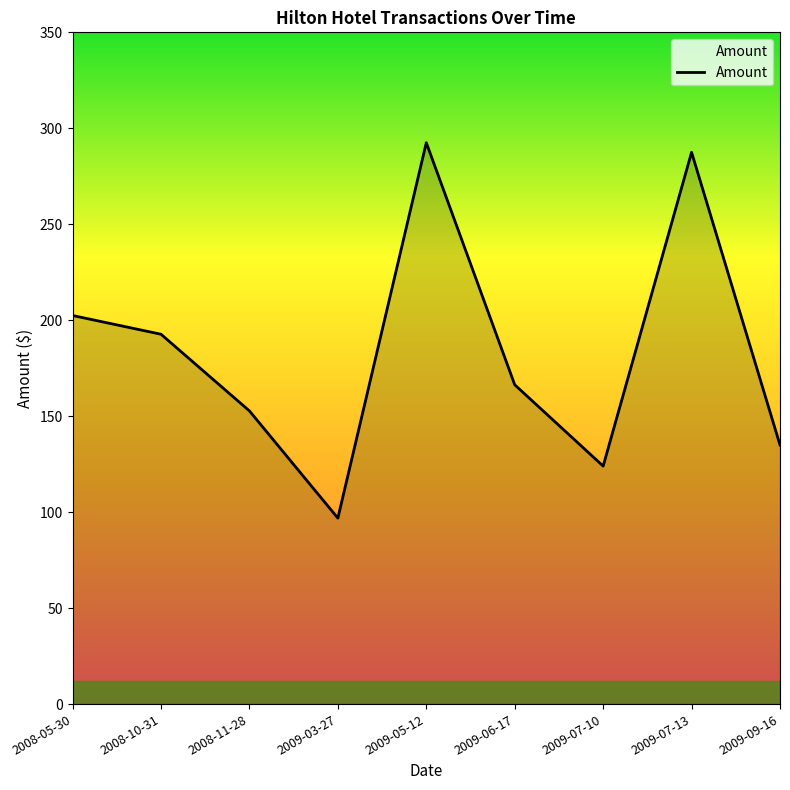

List the labels in order of value, largest first.

2009-05-12, 2009-07-13, 2008-05-30, 2008-10-31, 2009-06-17, 2008-11-28, 2009-09-16, 2009-07-10, 2009-03-27